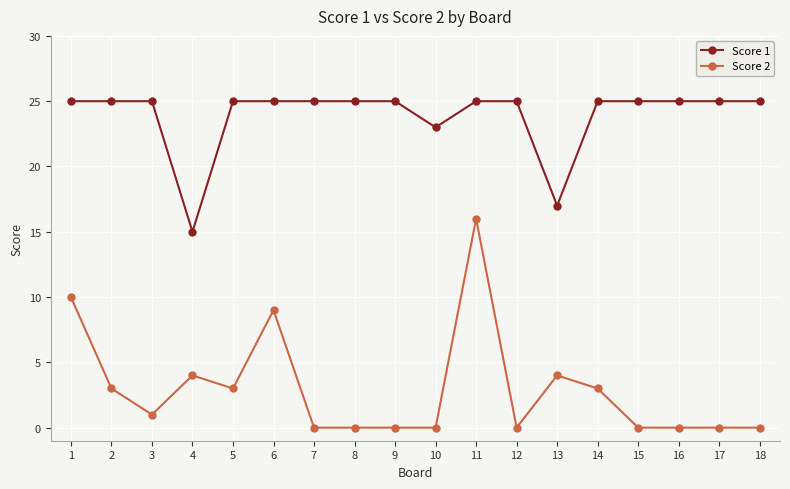

Count the number of data series in this chart.

2